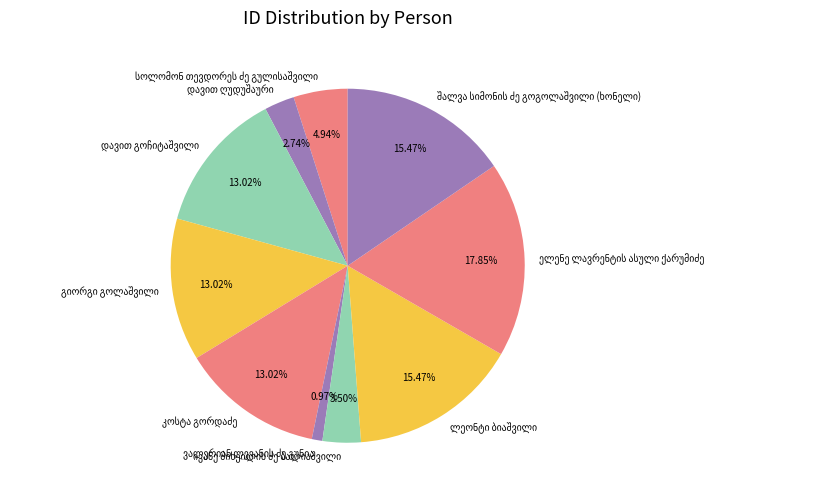

To the nearest percent, what is the average slice percentage?

10%